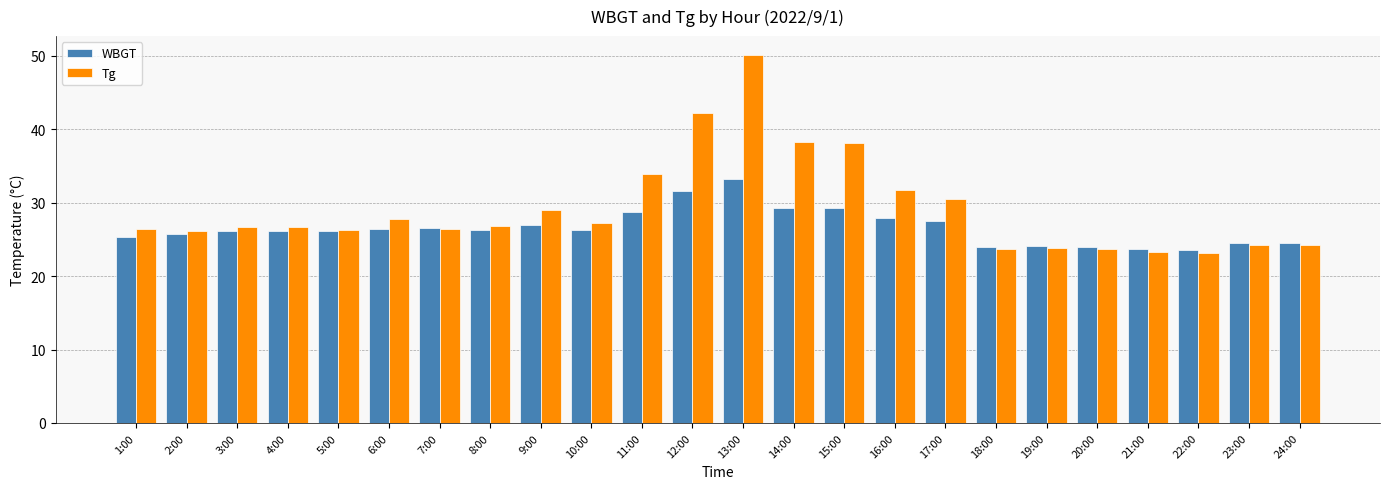

Which category has the highest value across all series?

13:00